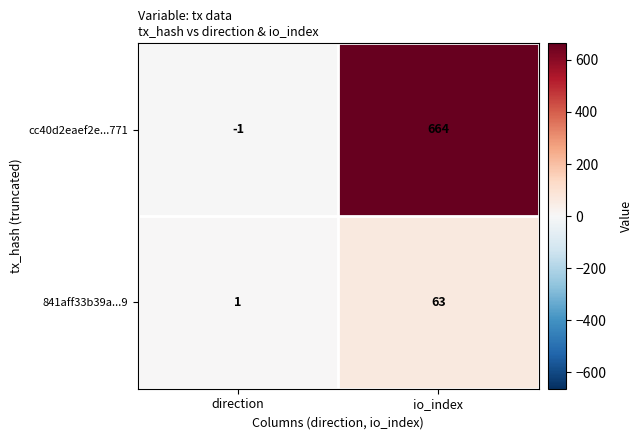

Which series changed the most between direction and io_index?

cc40d2eaef2e...771